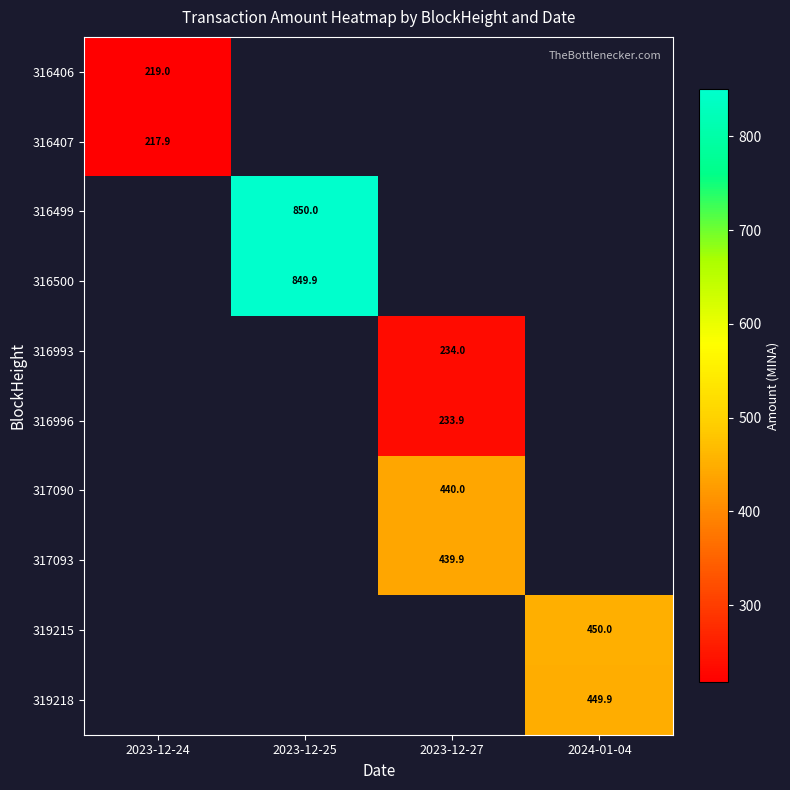

What is the spread (max minus min) of values at 2023-12-24?

1.1